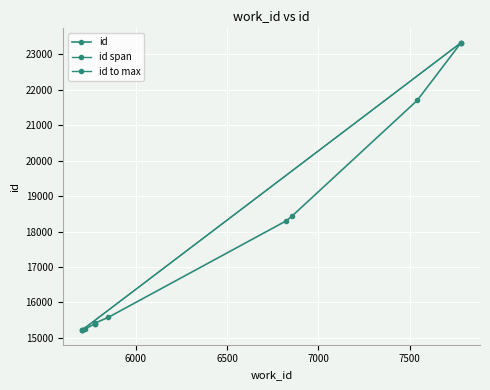

How many lines are shown in the chart?

1